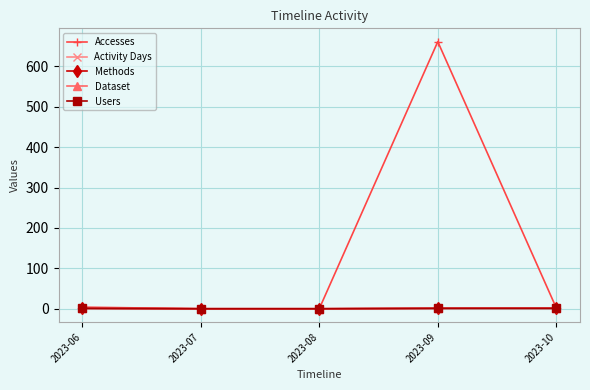

What is the total value across all series at 2023-10?

7